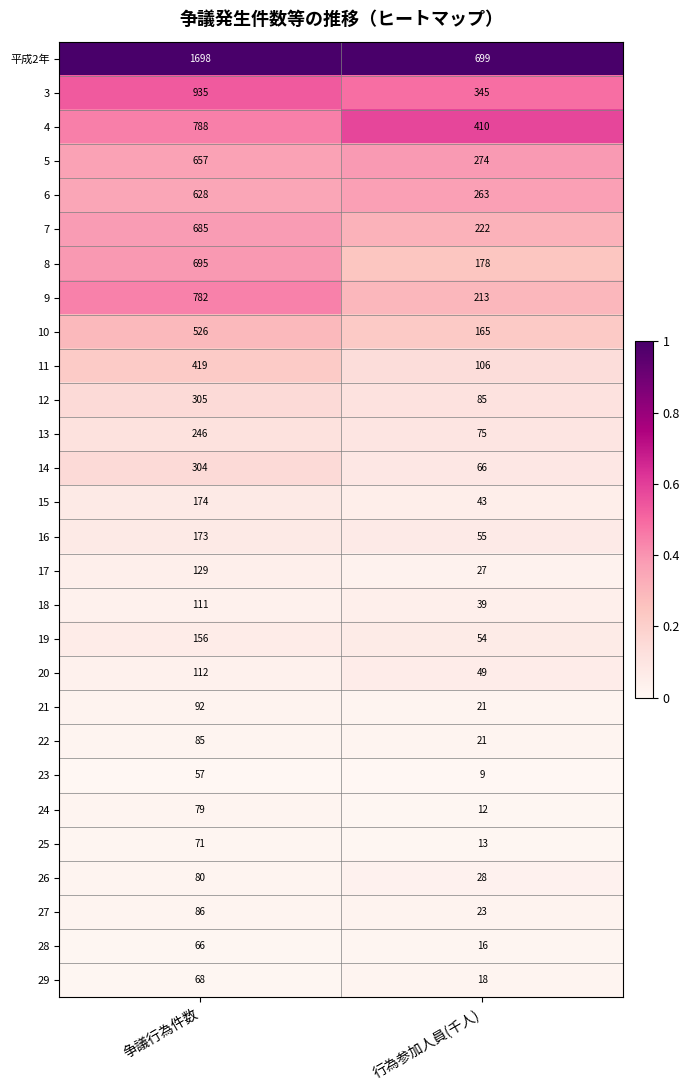

At which category is the sum across all series the highest?

争議行為件数